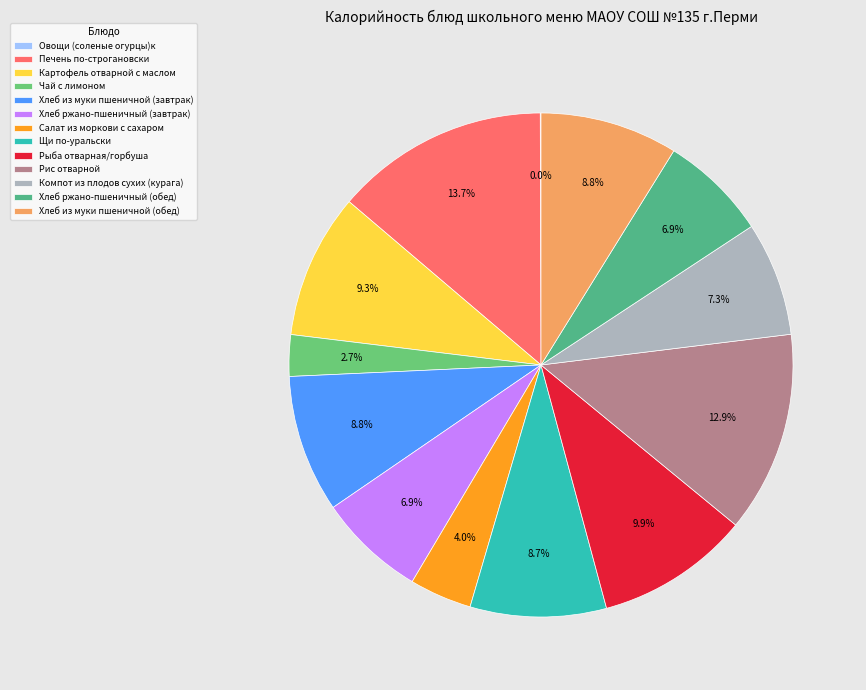

To the nearest percent, what is the combined percentage of Чай с лимоном and Щи по-уральски?

11%